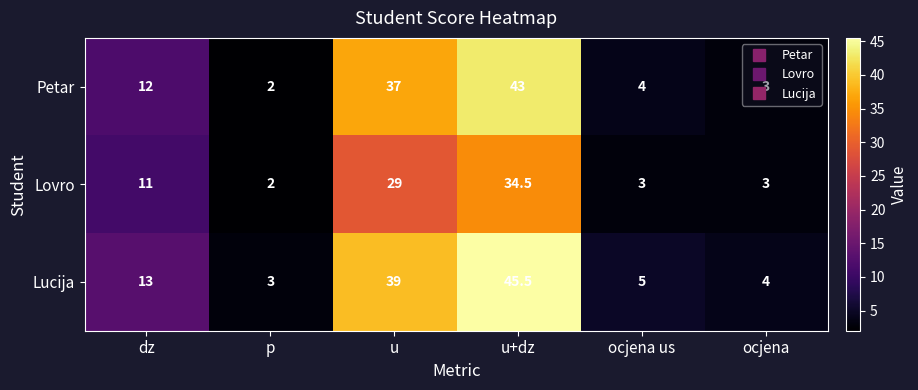

Read the Petar value at u+dz.

43.0